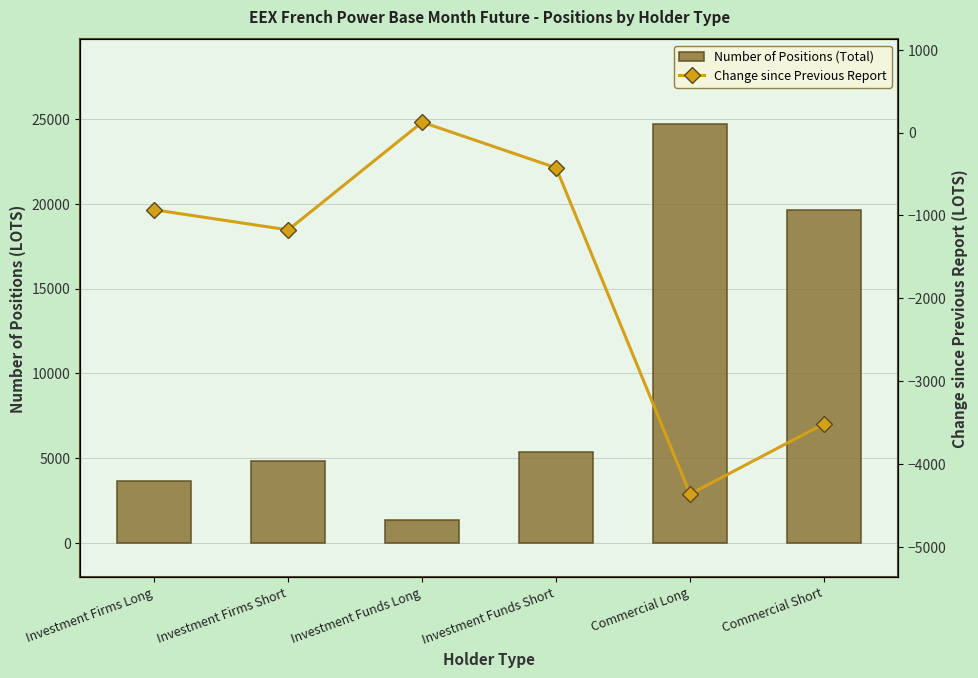

Which series changed the most between Investment Firms Long and Commercial Long?

Number of Positions (Total)